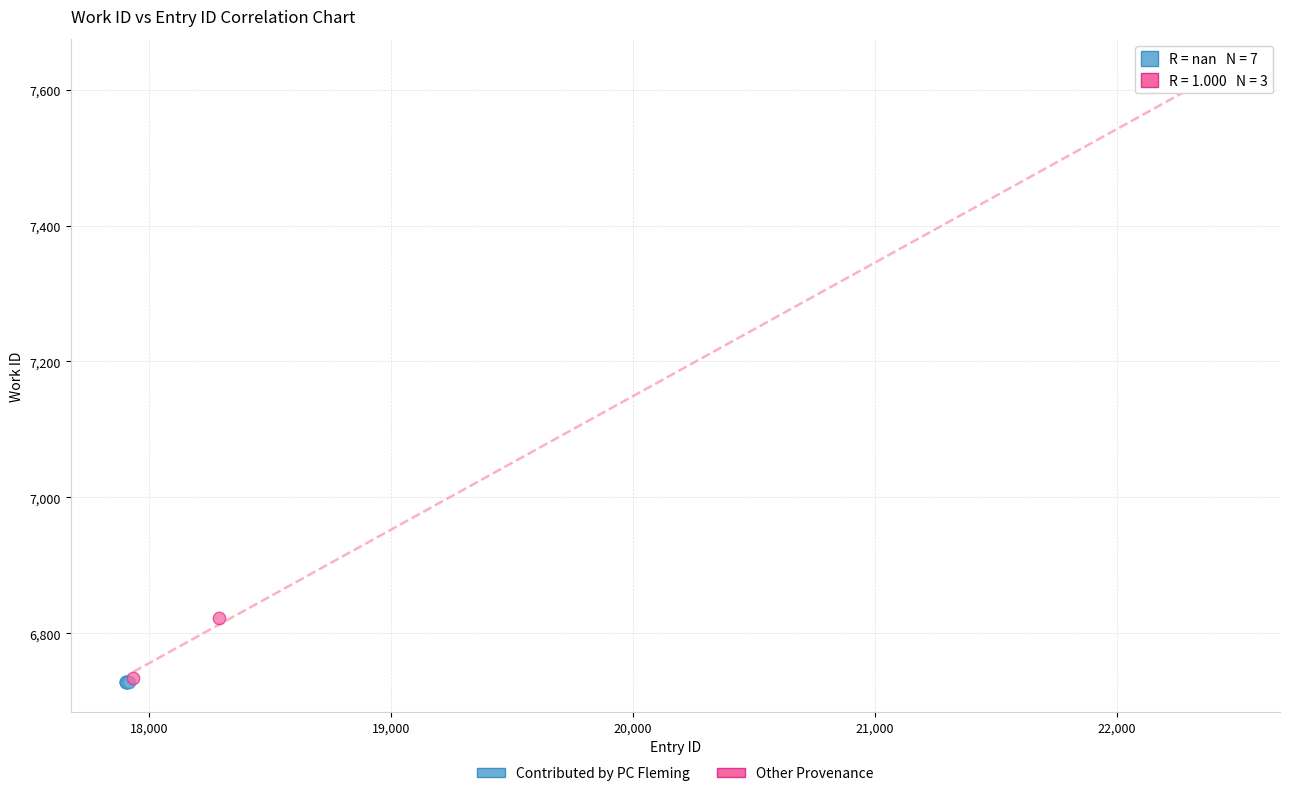

Which series contains the highest Y value?

Other Provenance